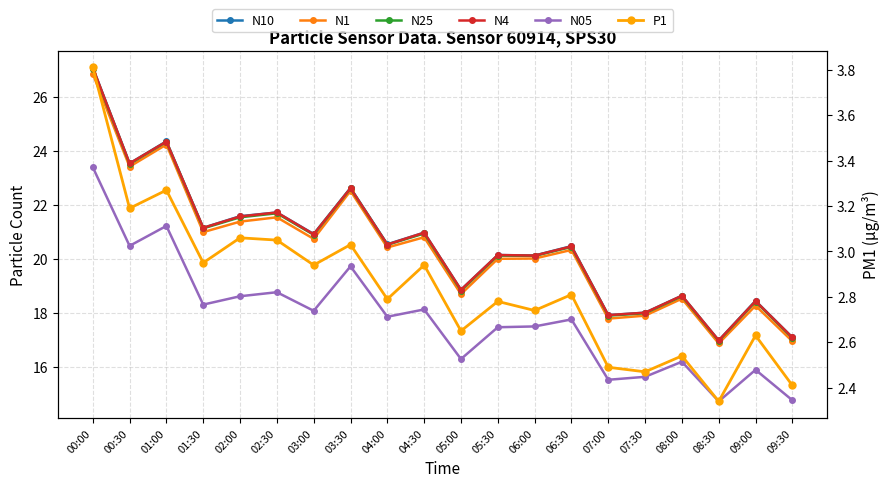

Which category has the lowest value across all series?

08:30